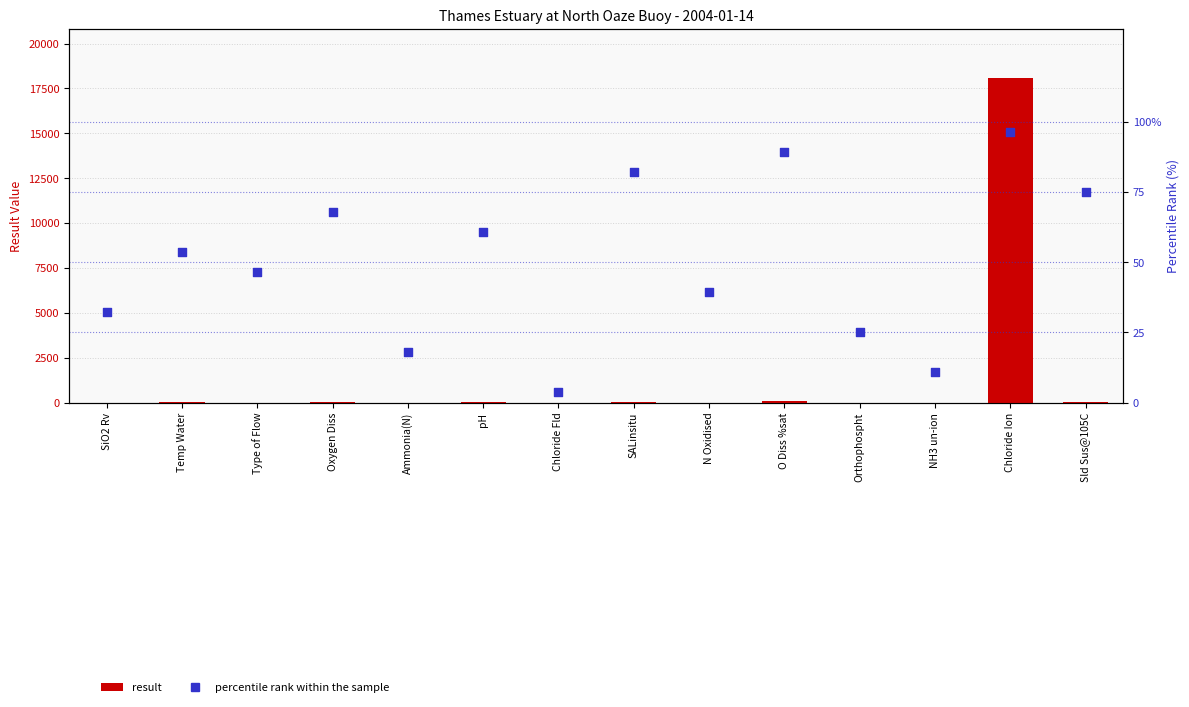

Which series reaches the maximum Y coordinate?

result